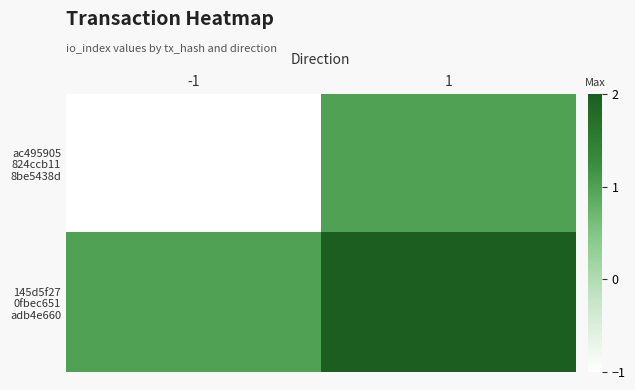

What is the difference between the highest and lowest values at -1?

2